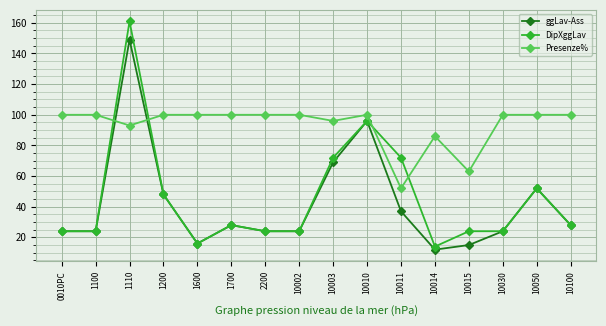

List the series in order of their peak value, highest first.

DipXggLav, ggLav-Ass, Presenze%